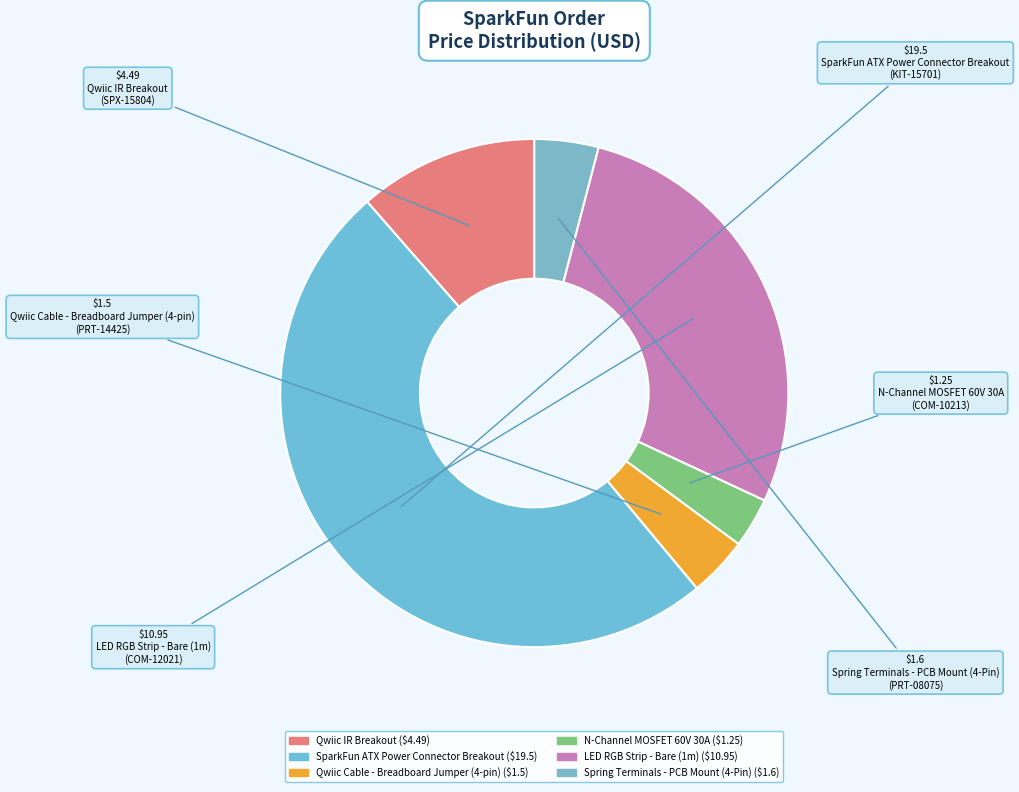

To the nearest percent, what percentage of the pie is N-Channel MOSFET 60V 30A?

3%